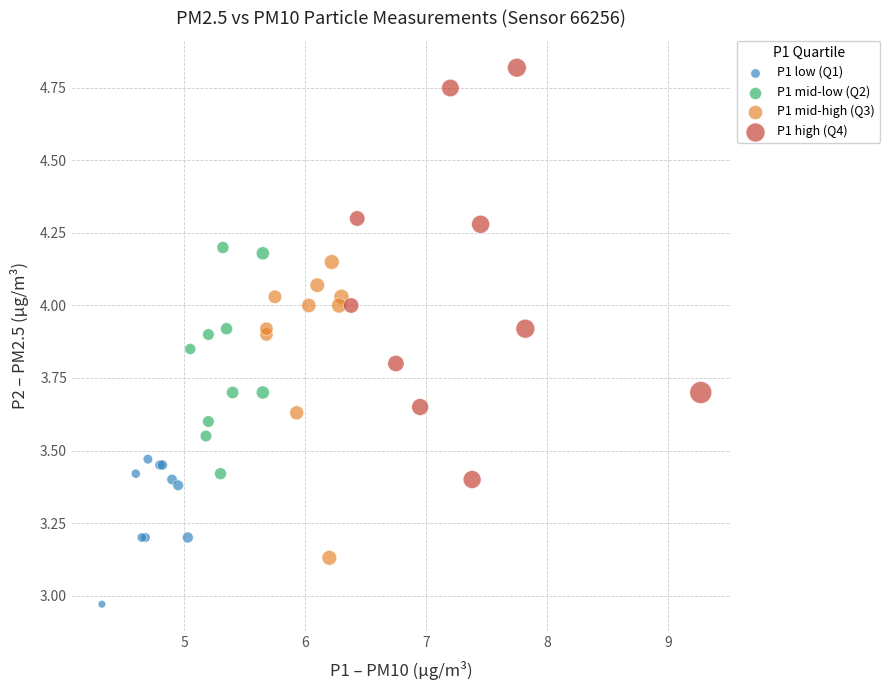

Which series has the largest Y range (max minus min)?

P1 high (Q4)